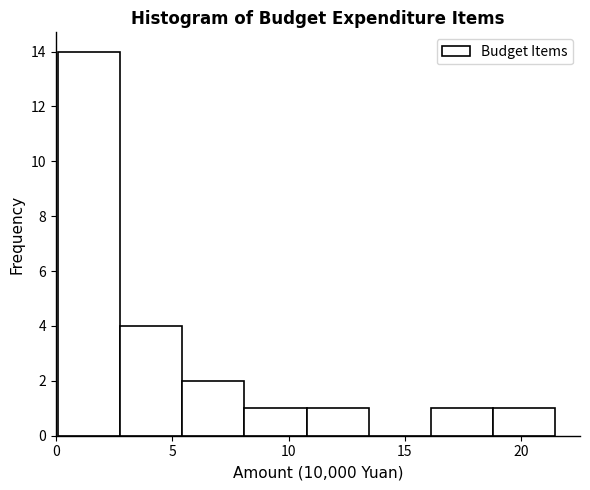

How tall is the bar that spans 11.0 to 13.5 on the x-axis? Neither the bar edges nor the heights are printed on the chart, so give them approximately, as read against the axes.

1